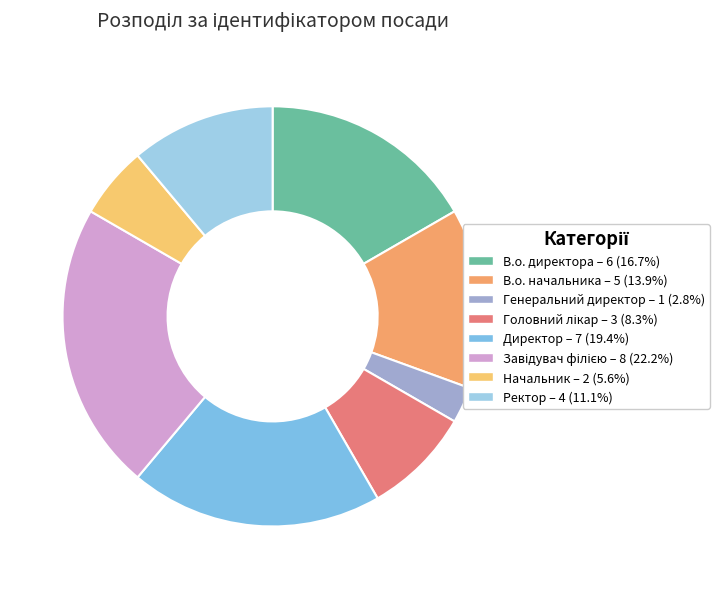

How many segments does this pie chart have?

8